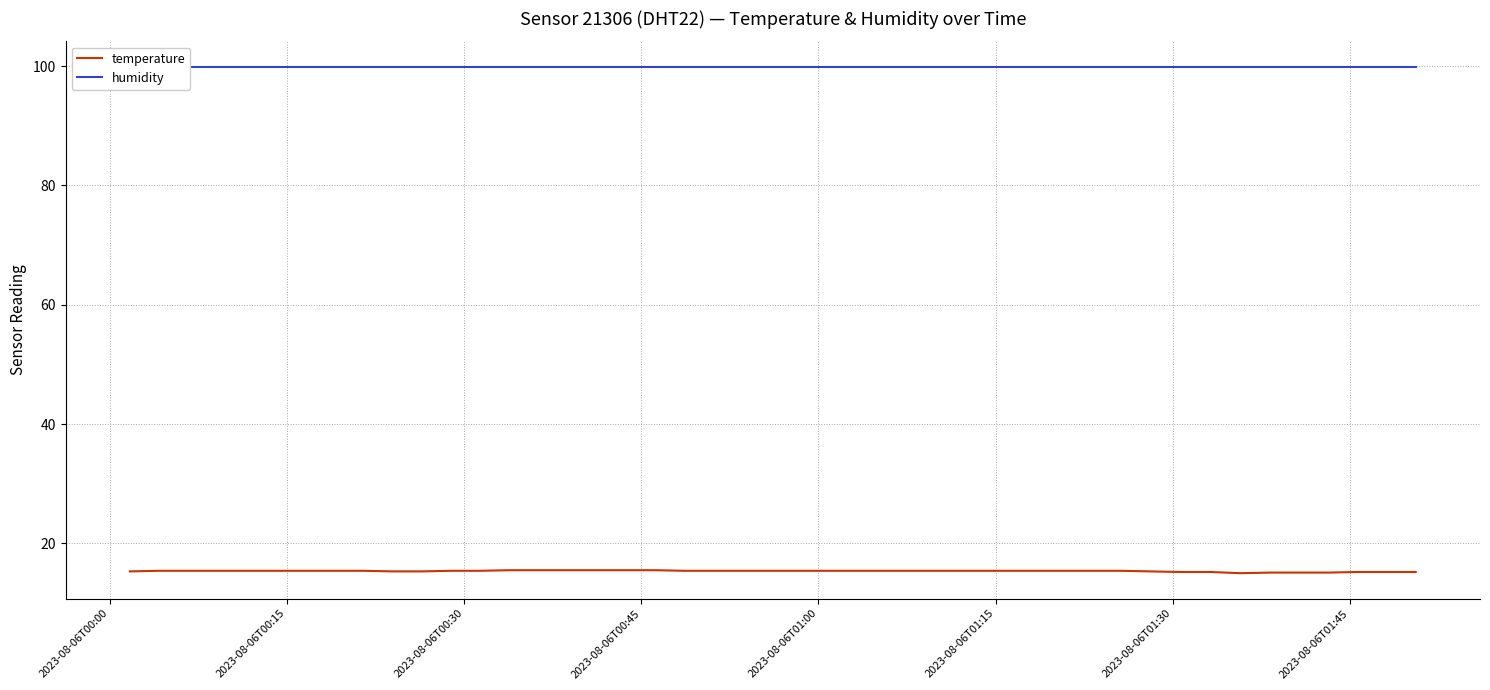

Does the chart display data point markers on the line(s)?

No